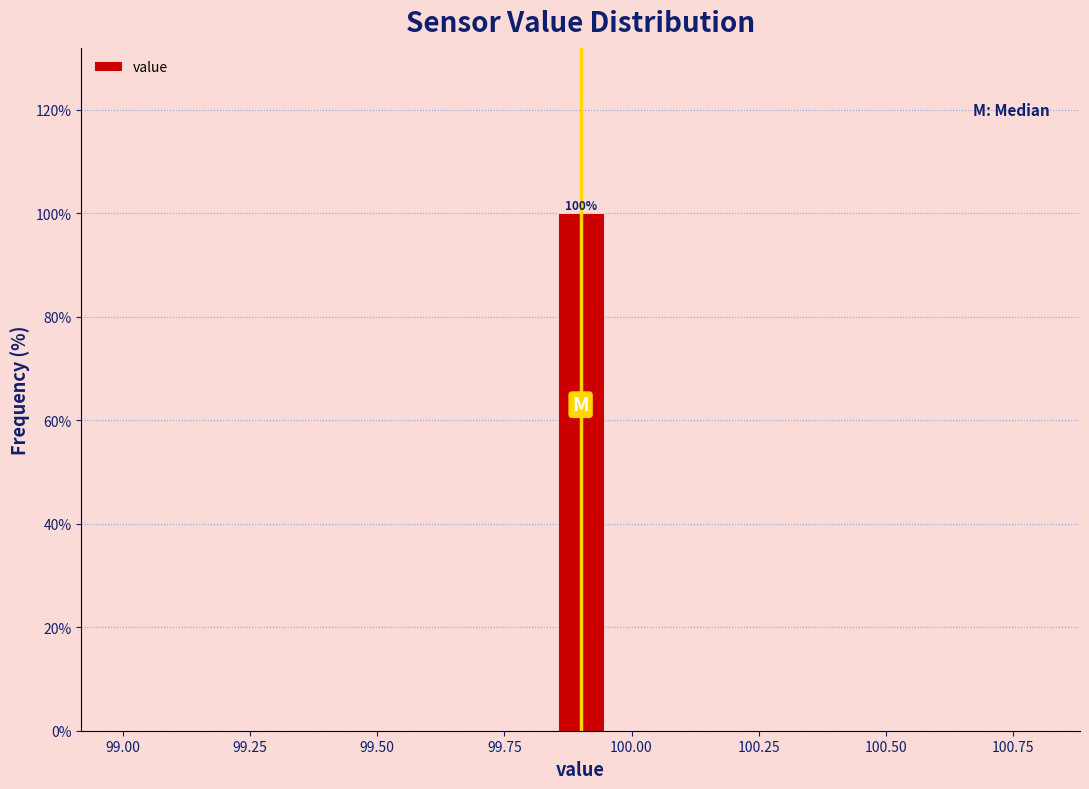

Read against the x-axis, roughly where is the centre of the tallest bar?

99.90